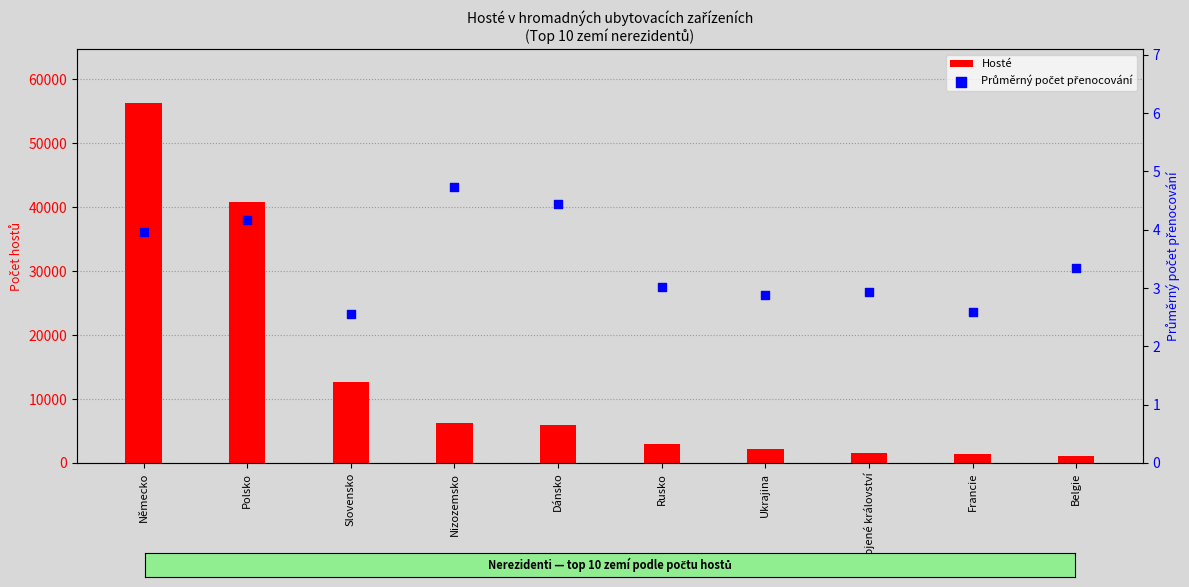

Is the value of Hosté at Ukrajina greater than the value of Průměrný počet přenocování at Belgie?

Yes